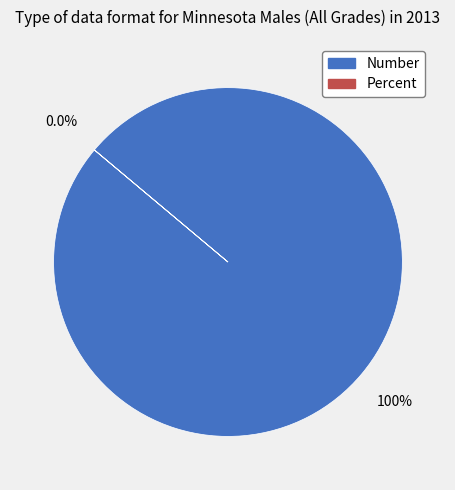

To the nearest percent, what percentage of the pie is Number?

100%